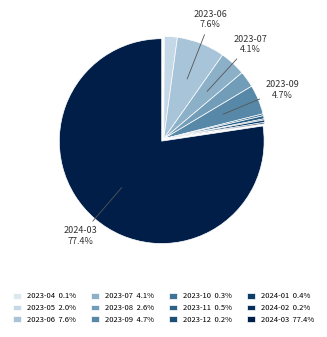

Approximately how many times larger is the value at 2024-03 compared to 2024-01?

207.9